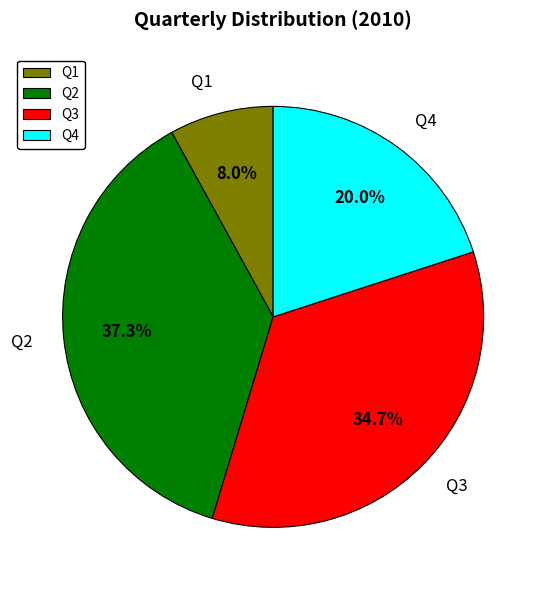

To the nearest percent, what is the difference between the largest and smallest slice percentages?

29%